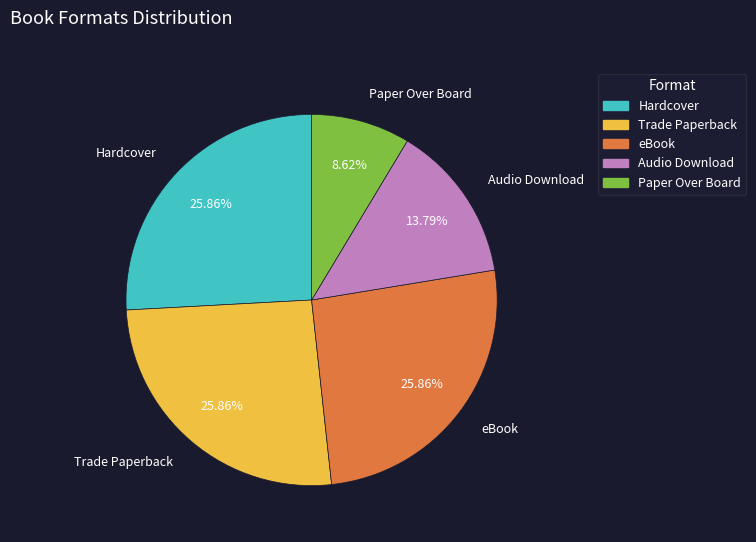

Does Audio Download represent more than half of the total?

No